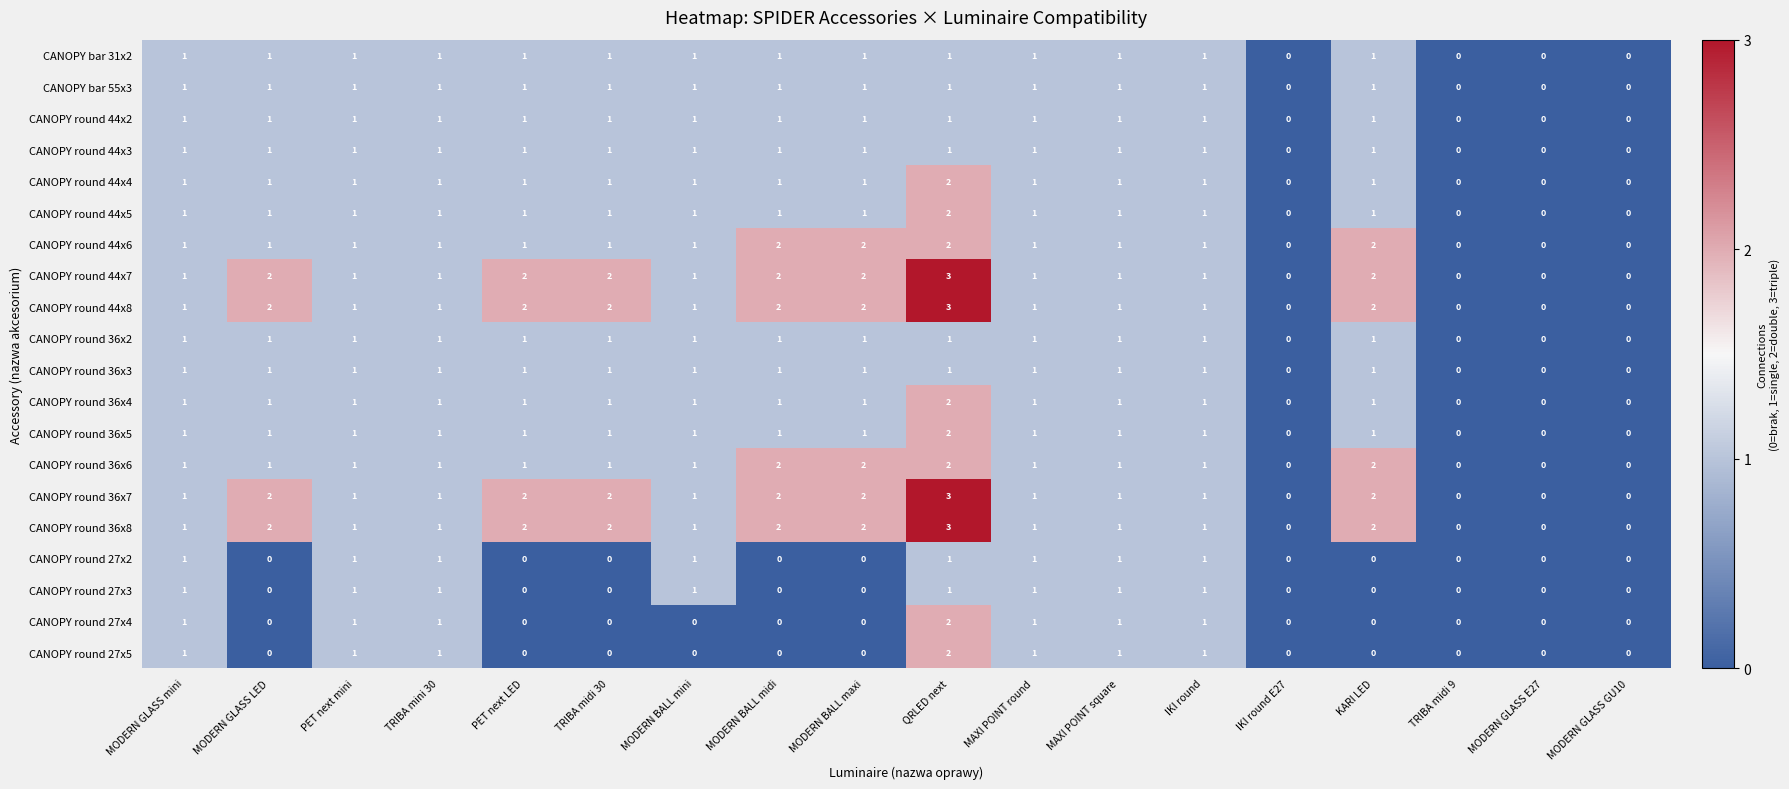

At which category does the chart reach its peak across all series?

QRLED next